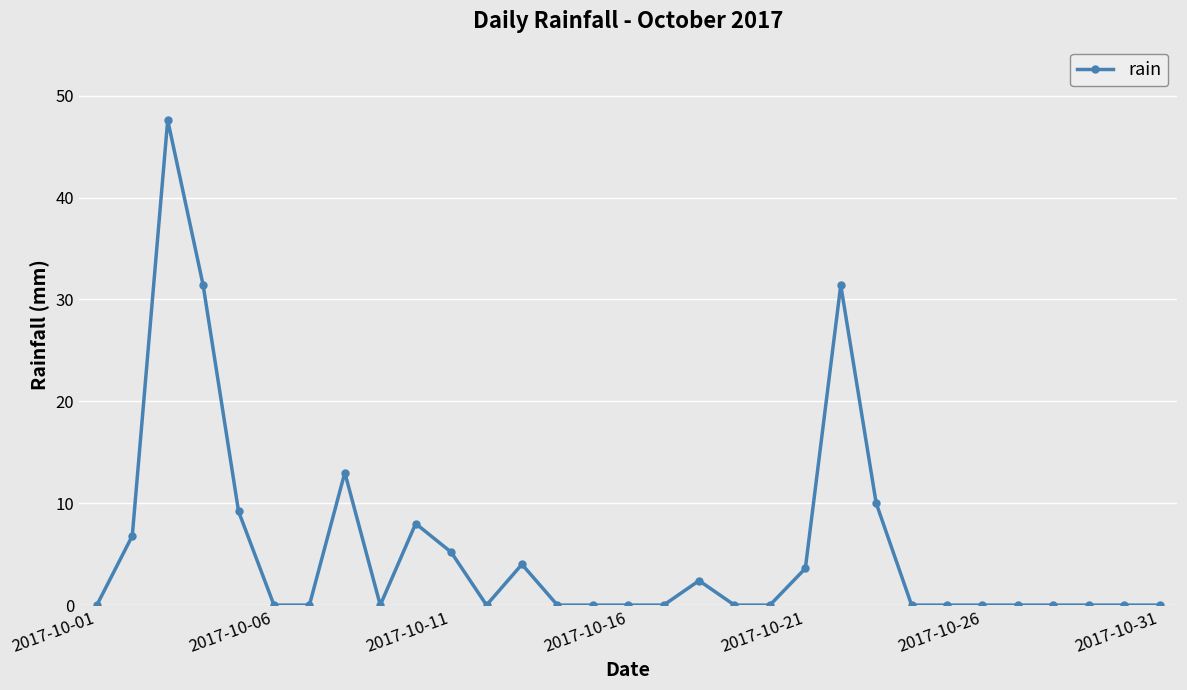

What is the greatest value displayed?

47.6